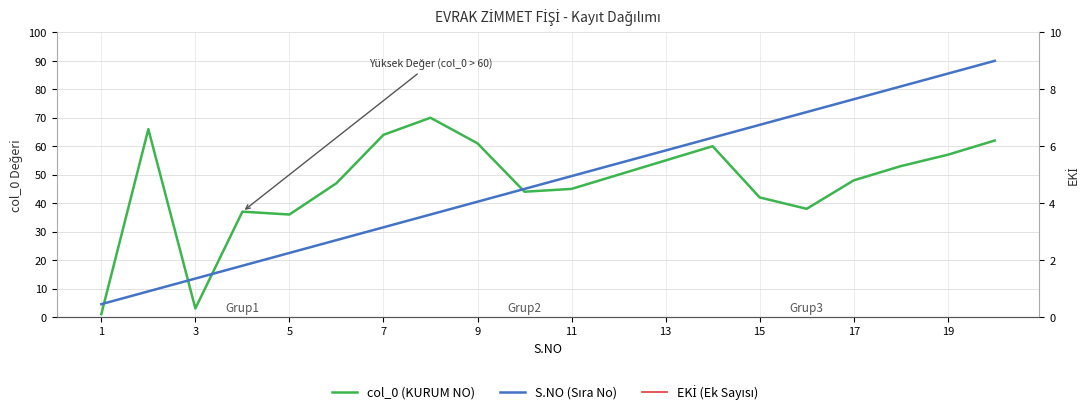

Between which two adjacent categories do col_0 (KURUM NO) and EKİ (Ek Sayısı) first intersect?

1 and 3